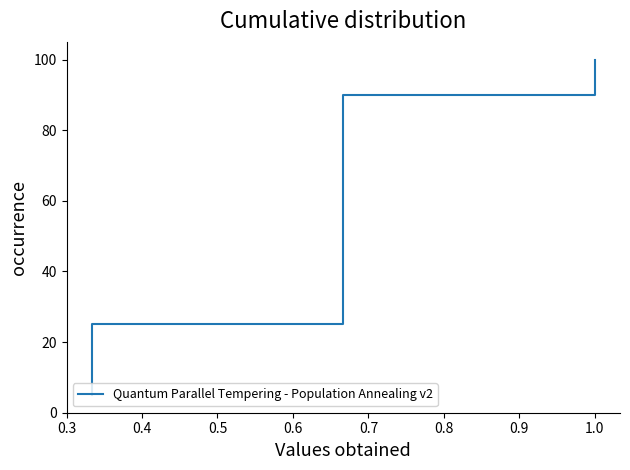

True or false: the data has more than 0 interior local peaks.

False